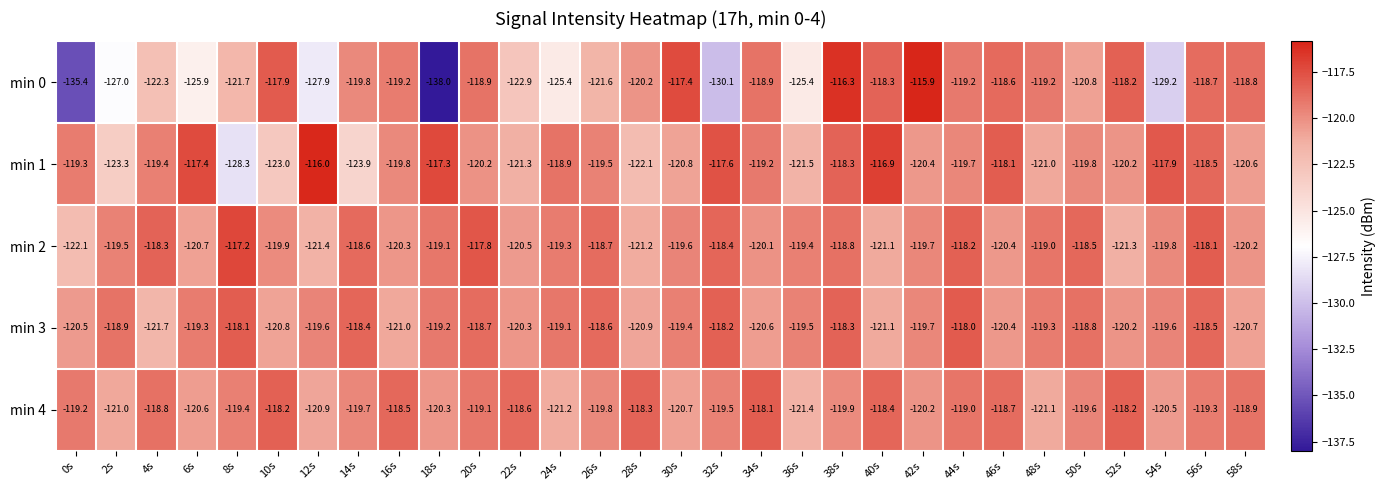

The value of min 2 at 2s is -119.5. True or false?

True